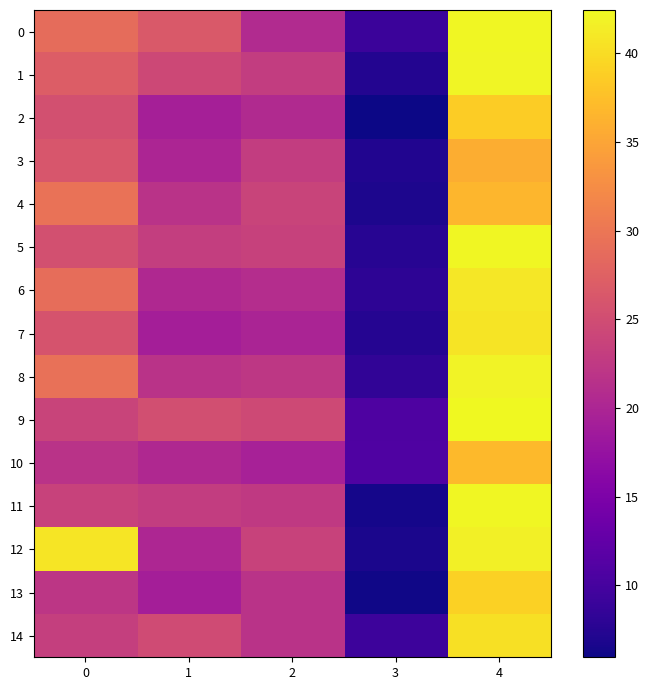

Which category has the highest value across all series?

4